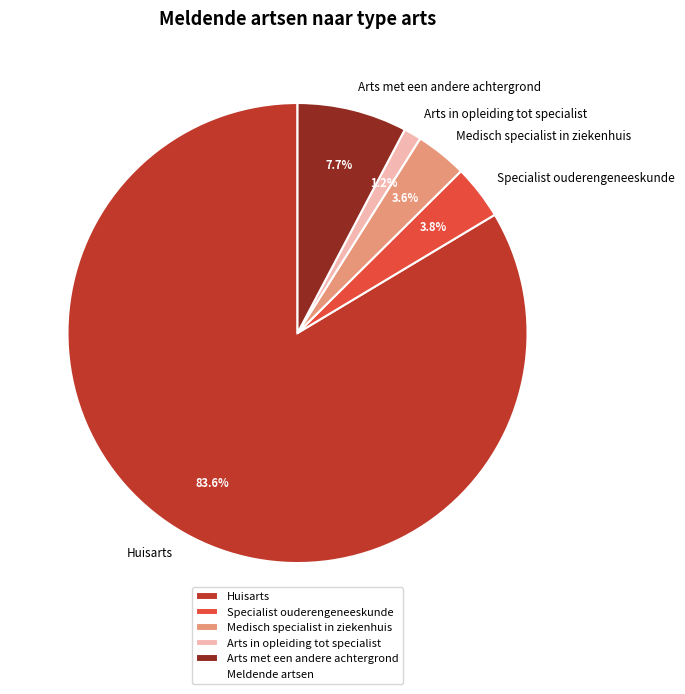

What is the smallest slice in the pie chart?

Arts in opleiding tot specialist